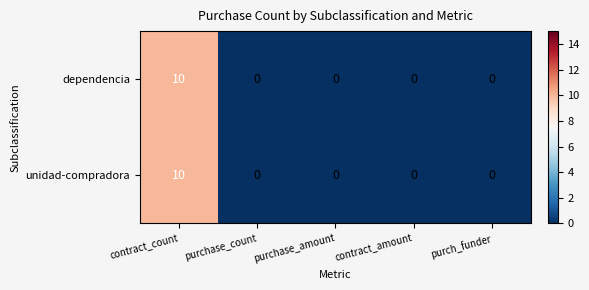

The dependencia series shows 0 at contract_amount. True or false?

True